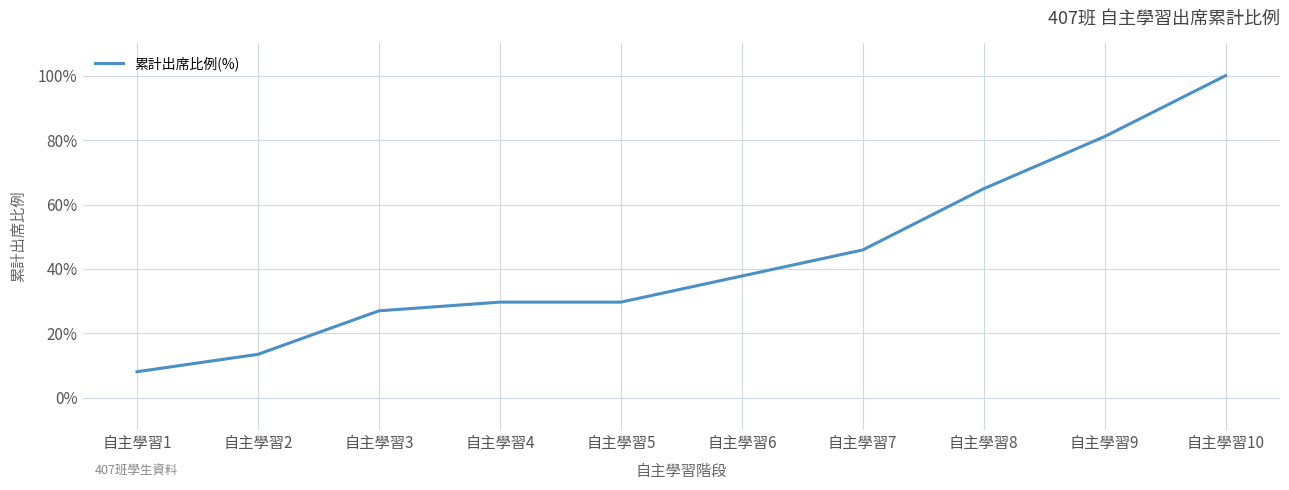

Count the number of data series in this chart.

1